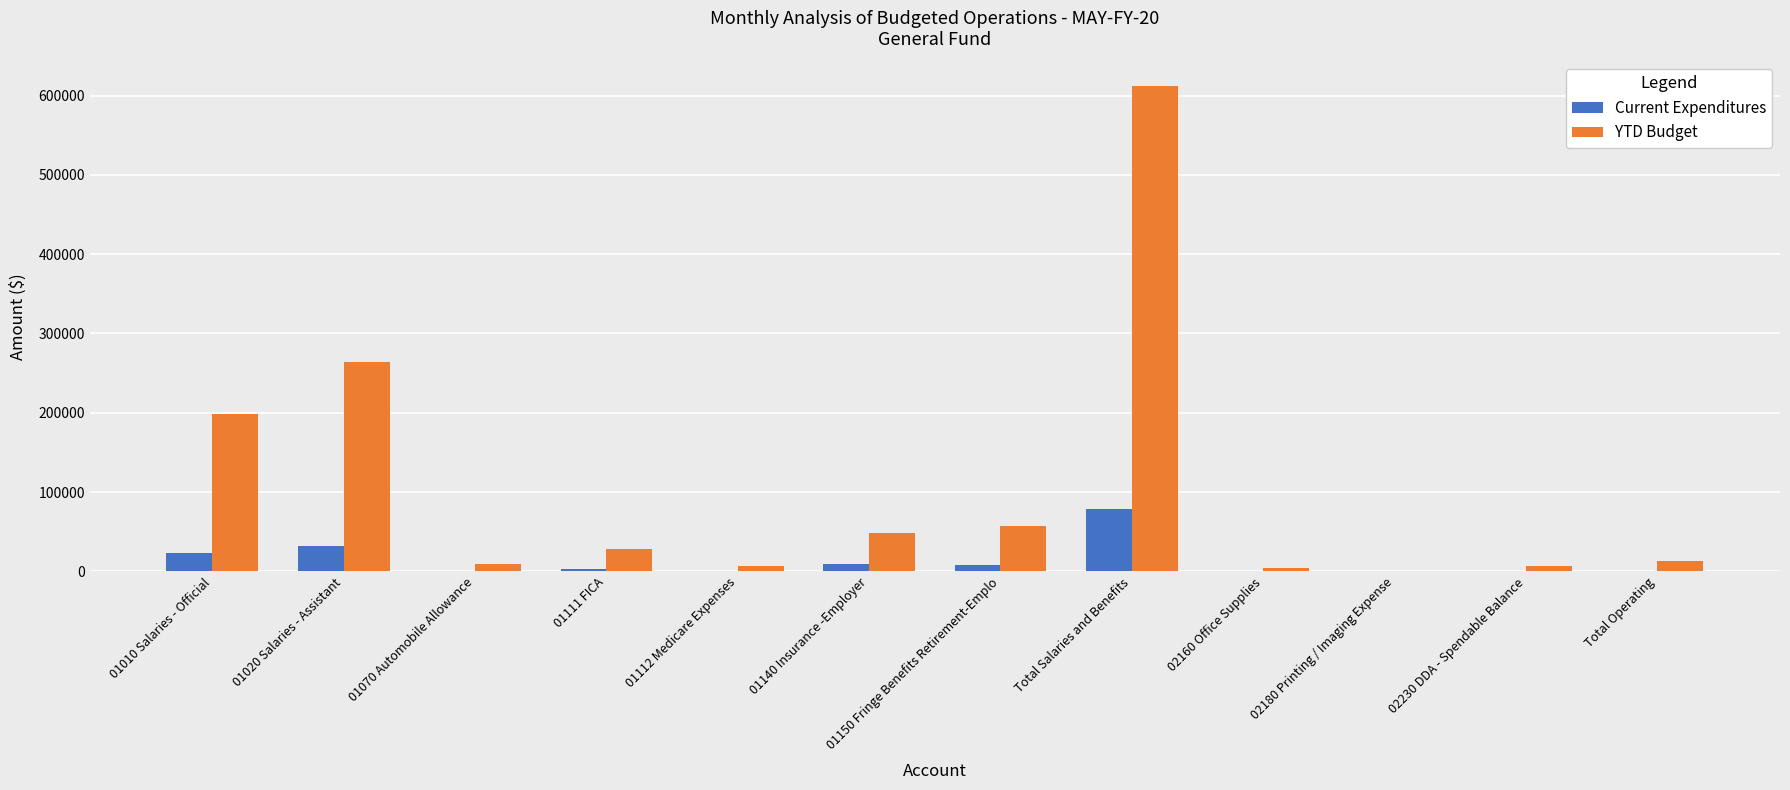

At which category is the sum across all series the highest?

Total Salaries and Benefits